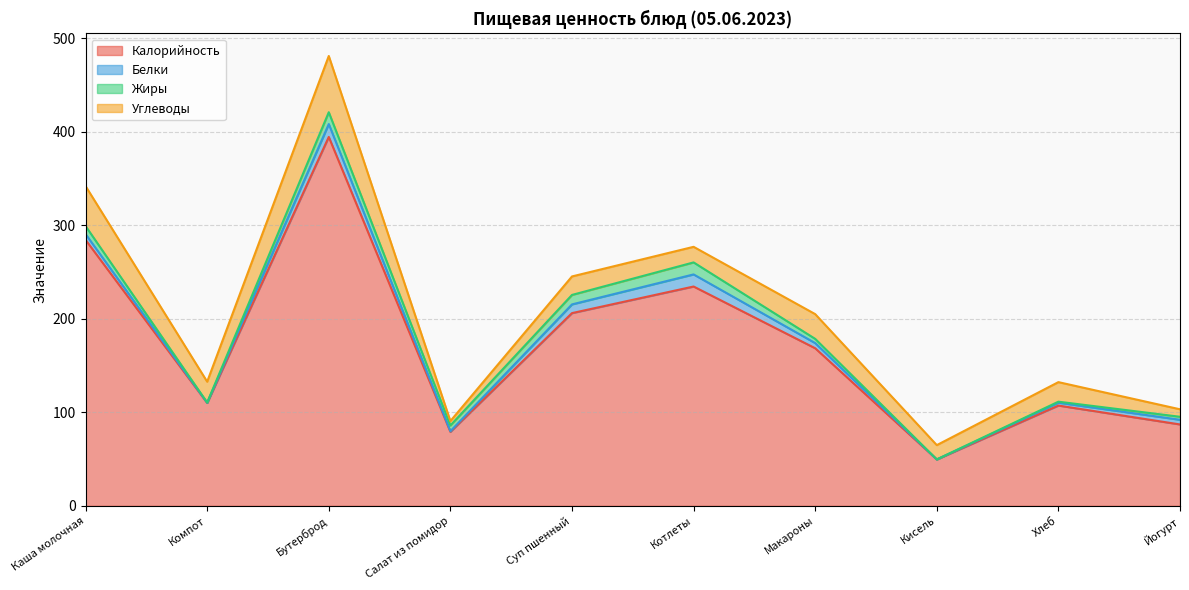

At which category is the sum across all series the highest?

Бутерброд